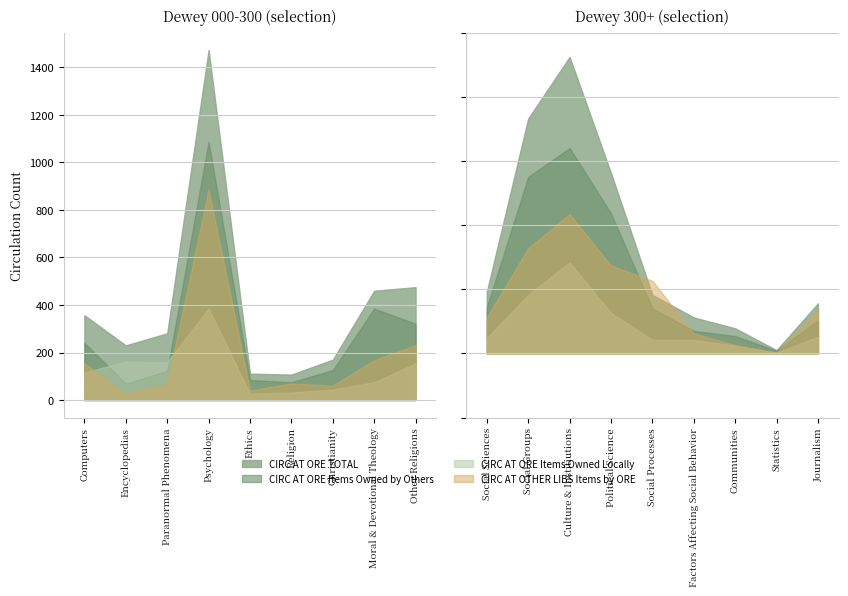

Is the value of CIRC AT ORE TOTAL at Computers greater than the value of CIRC AT ORE Items Owned Locally at Paranormal Phenomena?

Yes